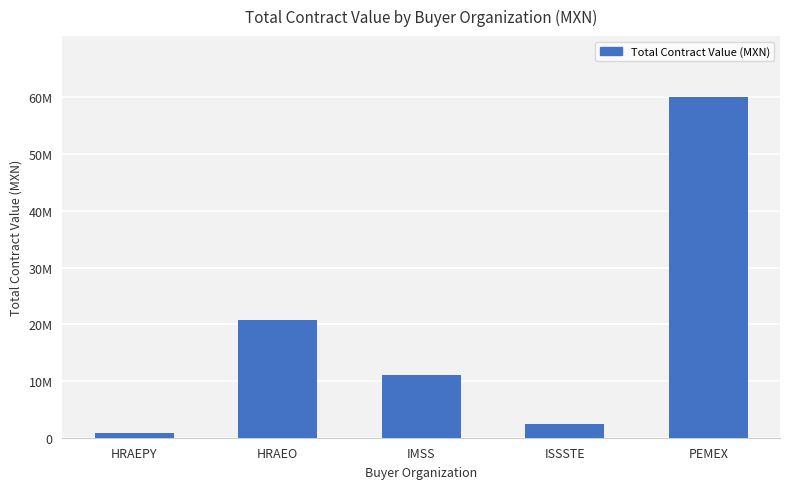

What position from the left is HRAEPY?

1